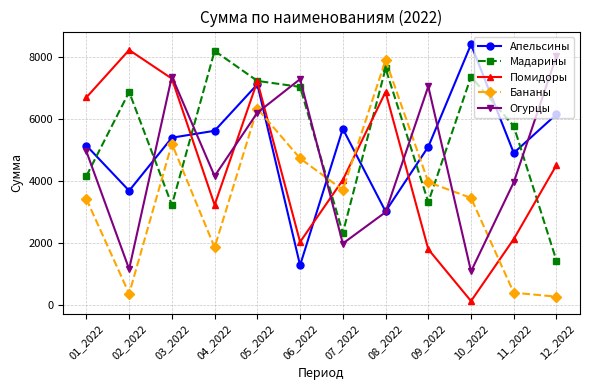

At 07_2022, list the series in order from smallest to largest.

Огурцы, Мадарины, Бананы, Помидоры, Апельсины